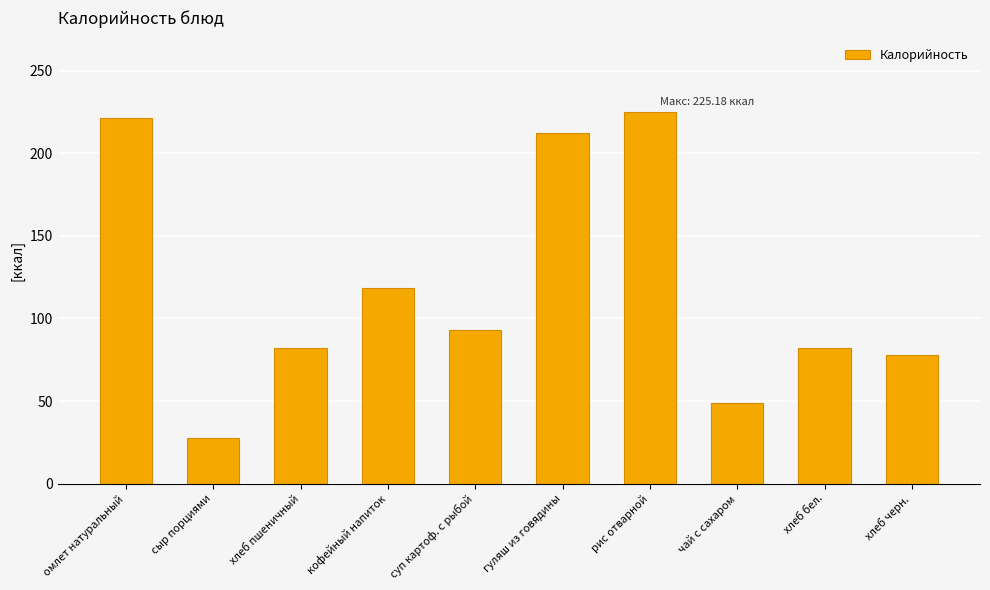

Where is the data nearest to the value 126?

кофейный напиток